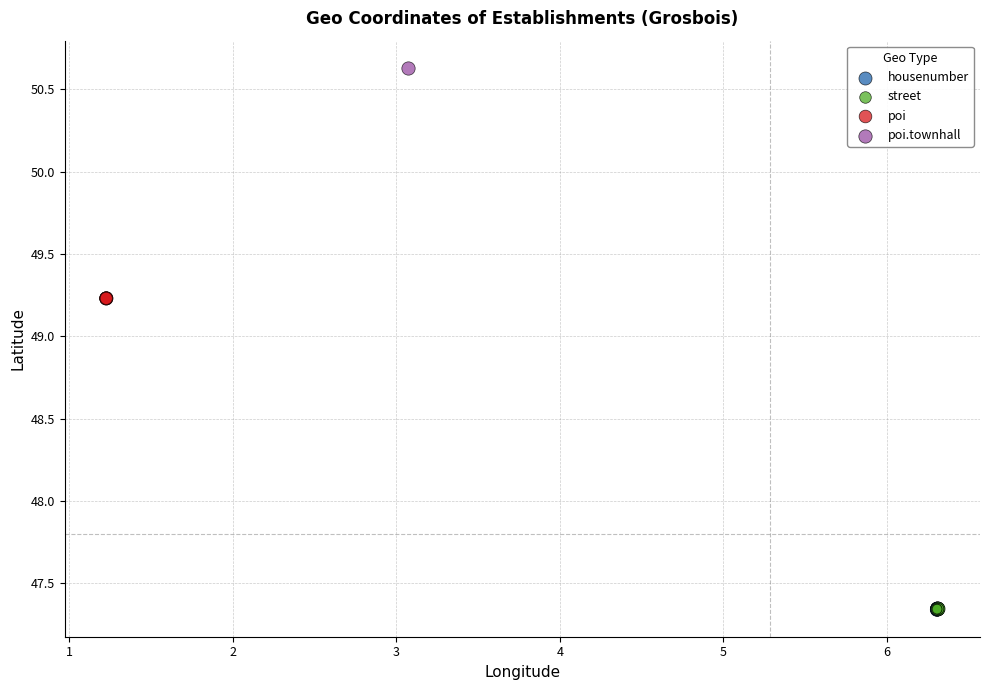

What are all the series names shown in the legend?

housenumber, street, poi, poi.townhall